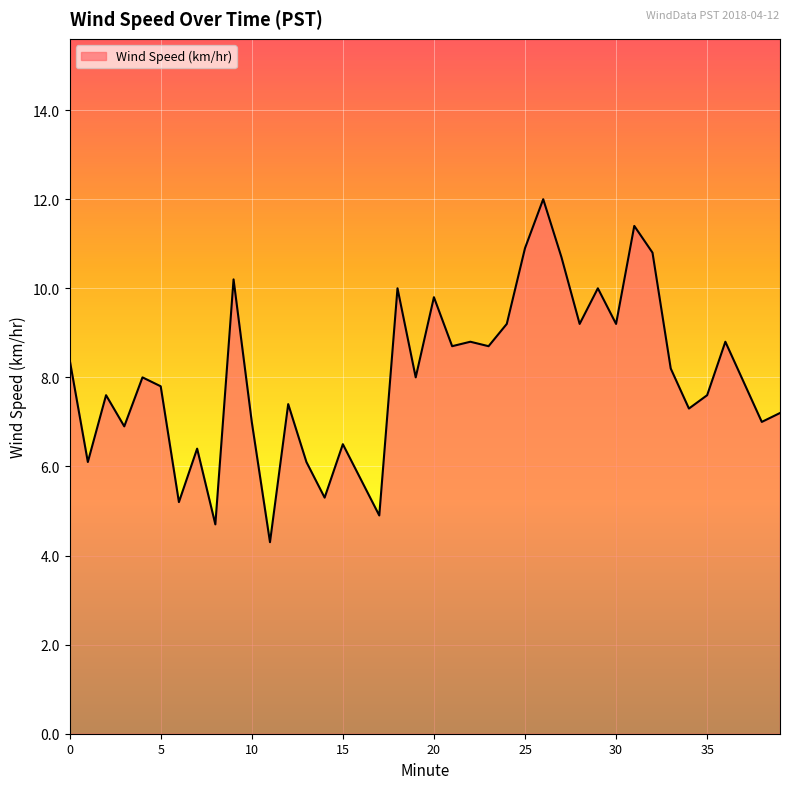

What is the minimum value shown in the chart?

4.3